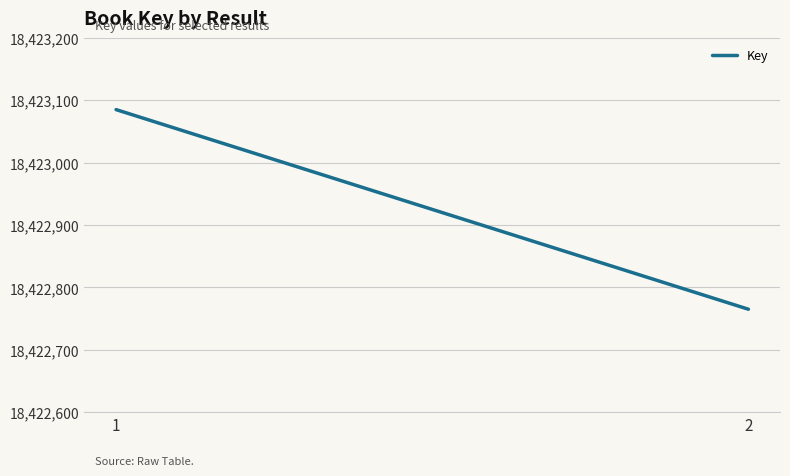

How many values are between 18422765 and 18423085?

2